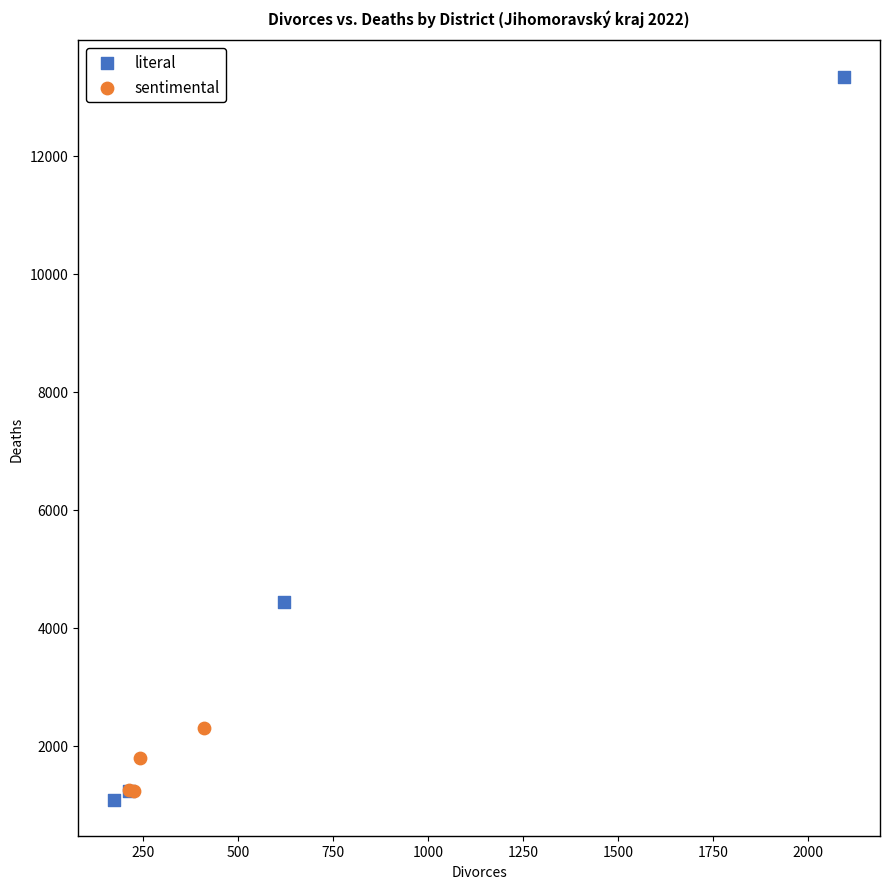

Which series has the widest spread of Y values?

literal